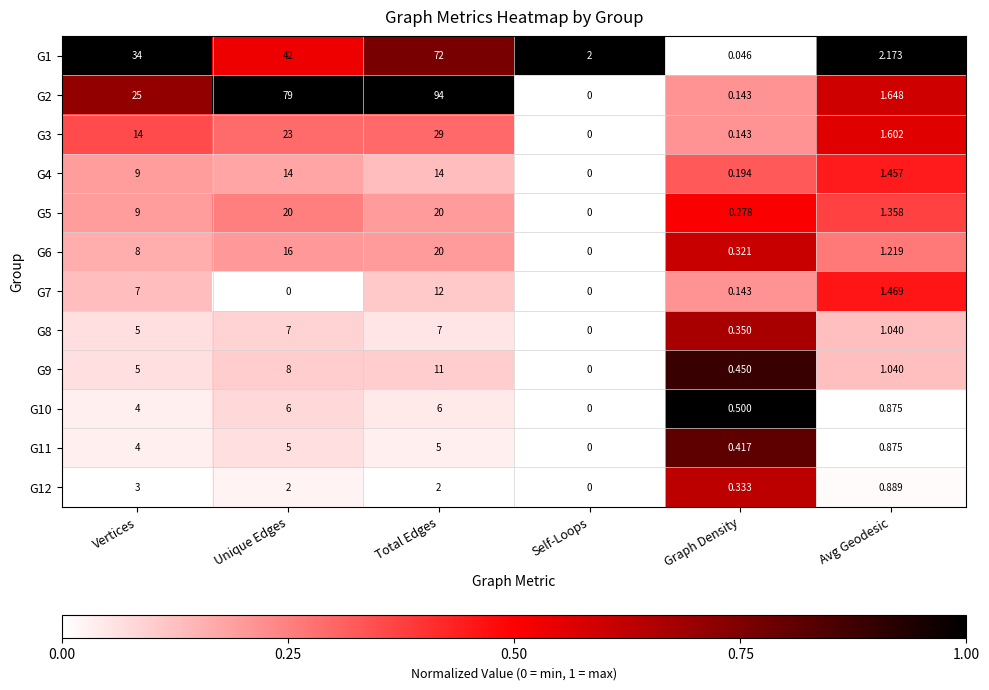

At which label is G1 closest to 36?

Vertices